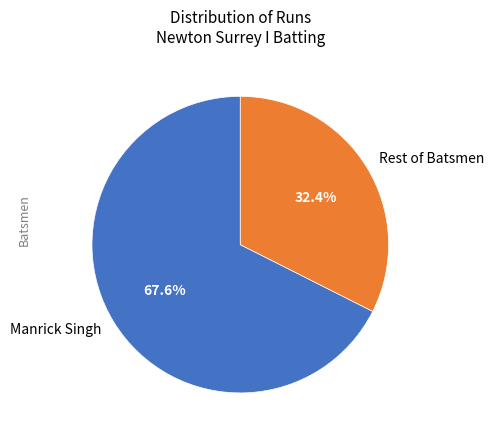

Rank the categories by value from lowest to highest.

Rest of Batsmen, Manrick Singh